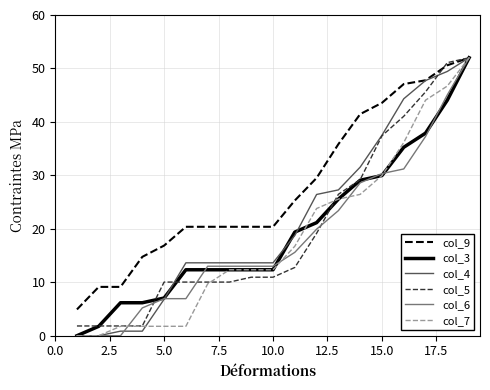

What is the lowest value of the col_9 series?

4.9